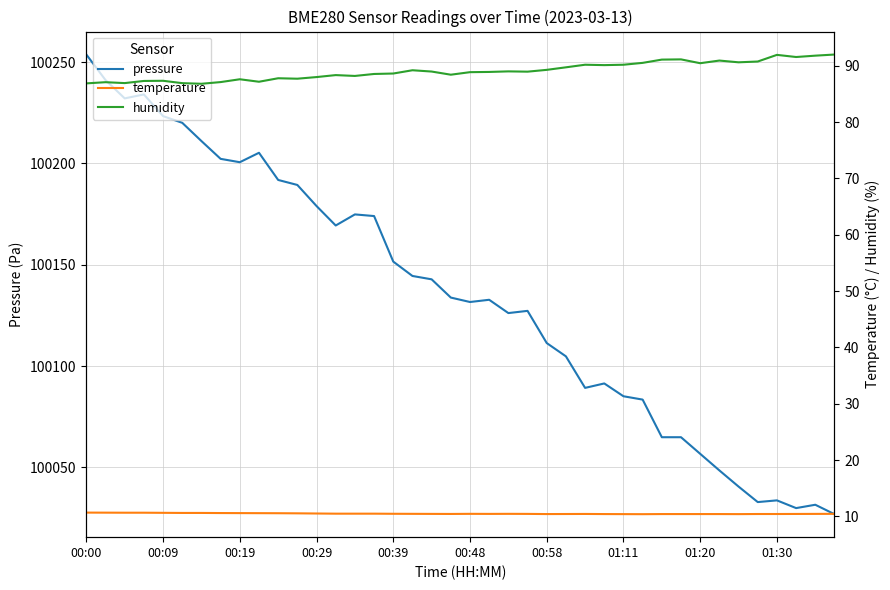

At which category does the chart reach its peak across all series?

00:00